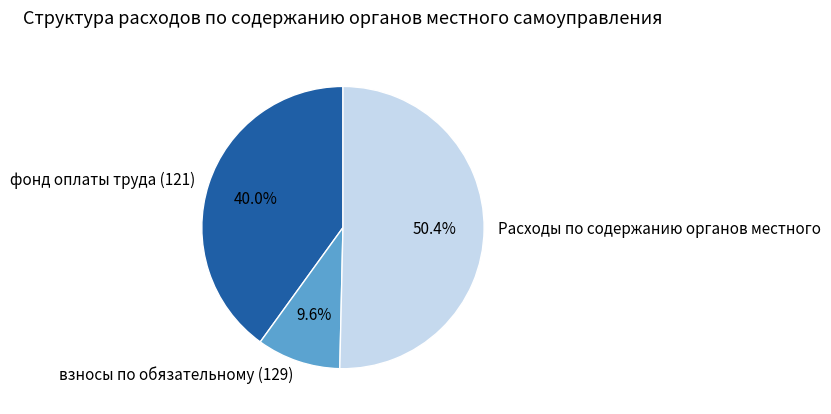

What percentage is the Расходы по содержанию органов местного slice, to the nearest percent?

50%